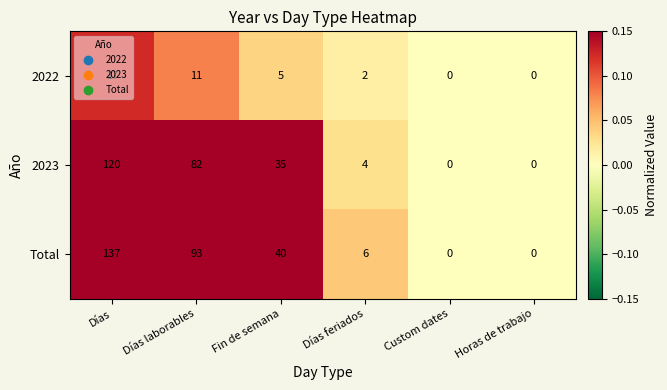

At which category is the sum across all series the highest?

Días